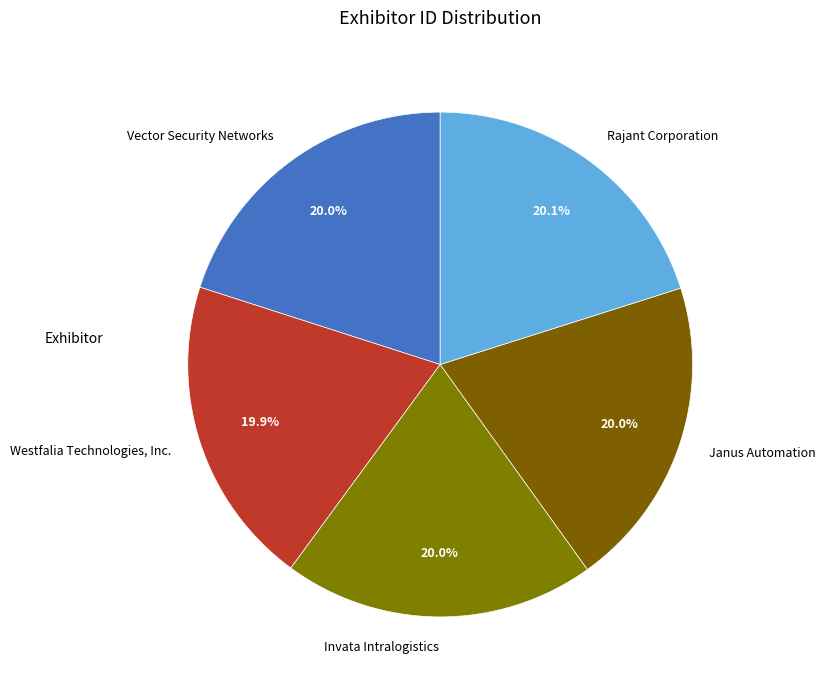

How many segments does this pie chart have?

5